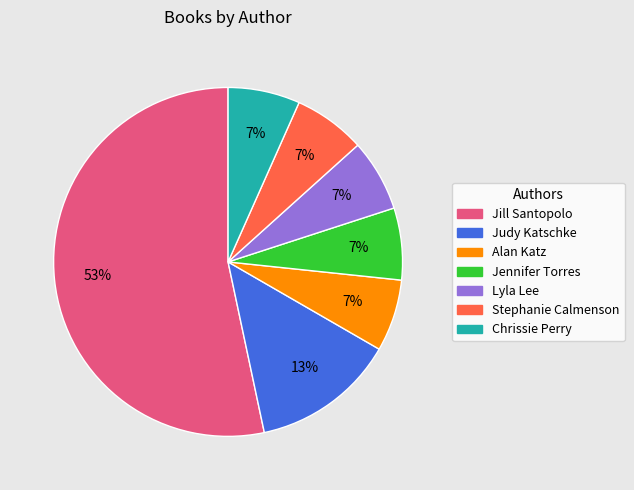

How many slices are in this pie chart?

7